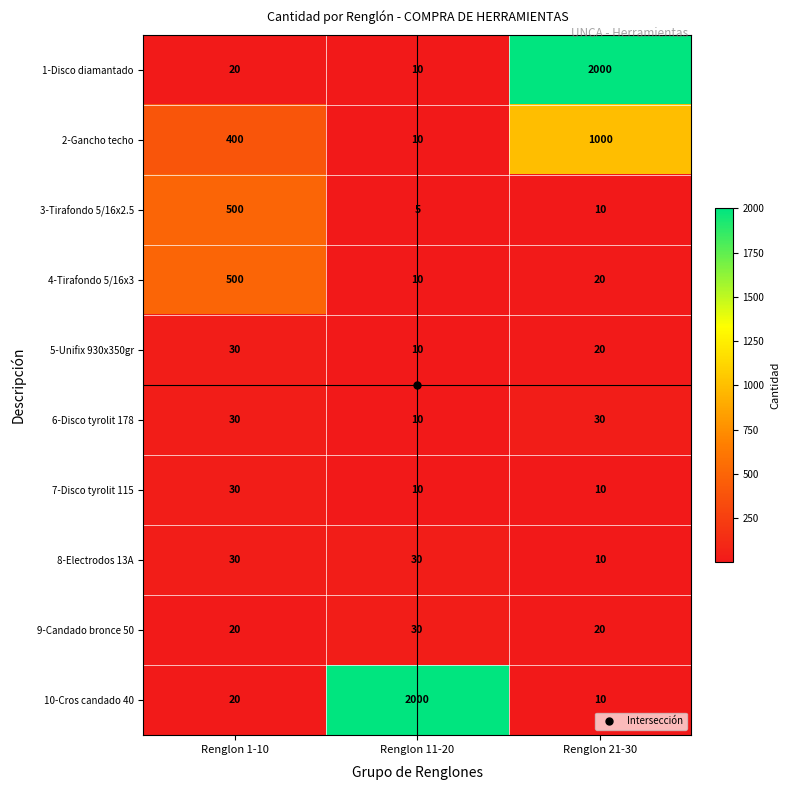

Rank the categories by 10-Cros candado 40 value from lowest to highest.

Renglon 21-30, Renglon 1-10, Renglon 11-20